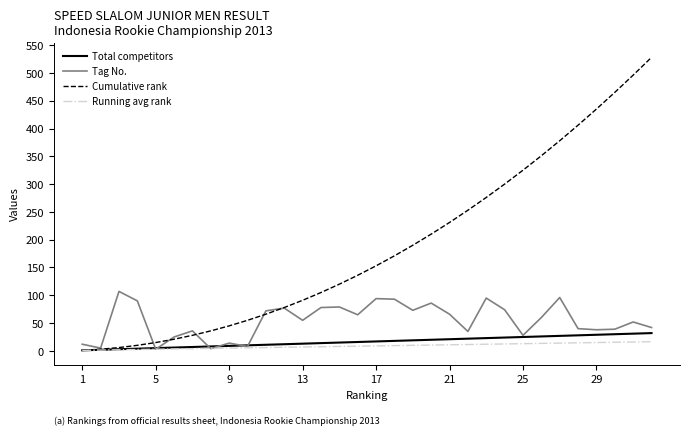

Which series has the largest total across all categories?

Cumulative rank